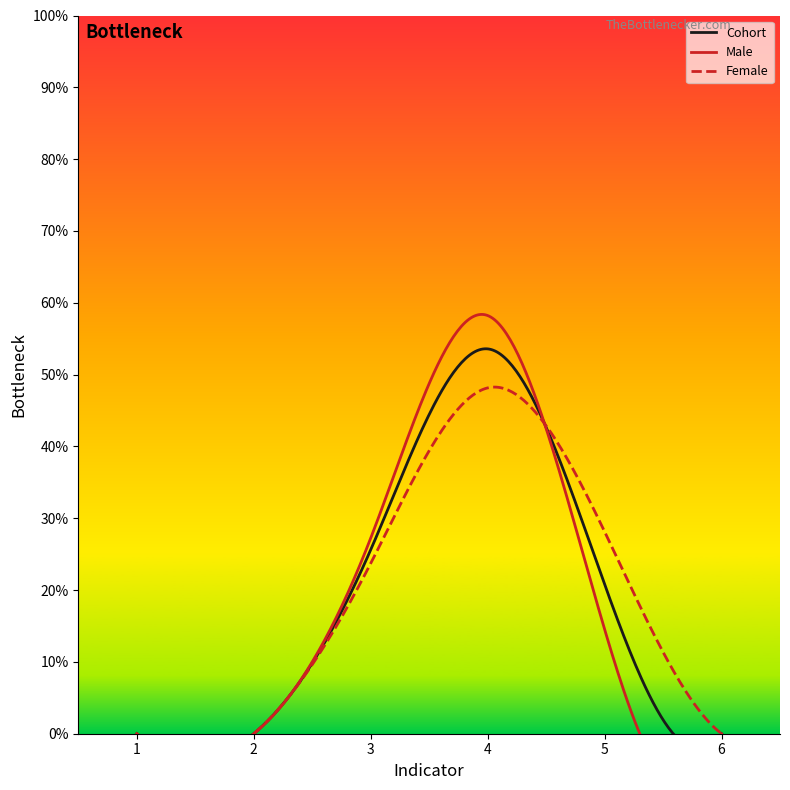

The Male series shows 0.0 at 6. True or false?

True